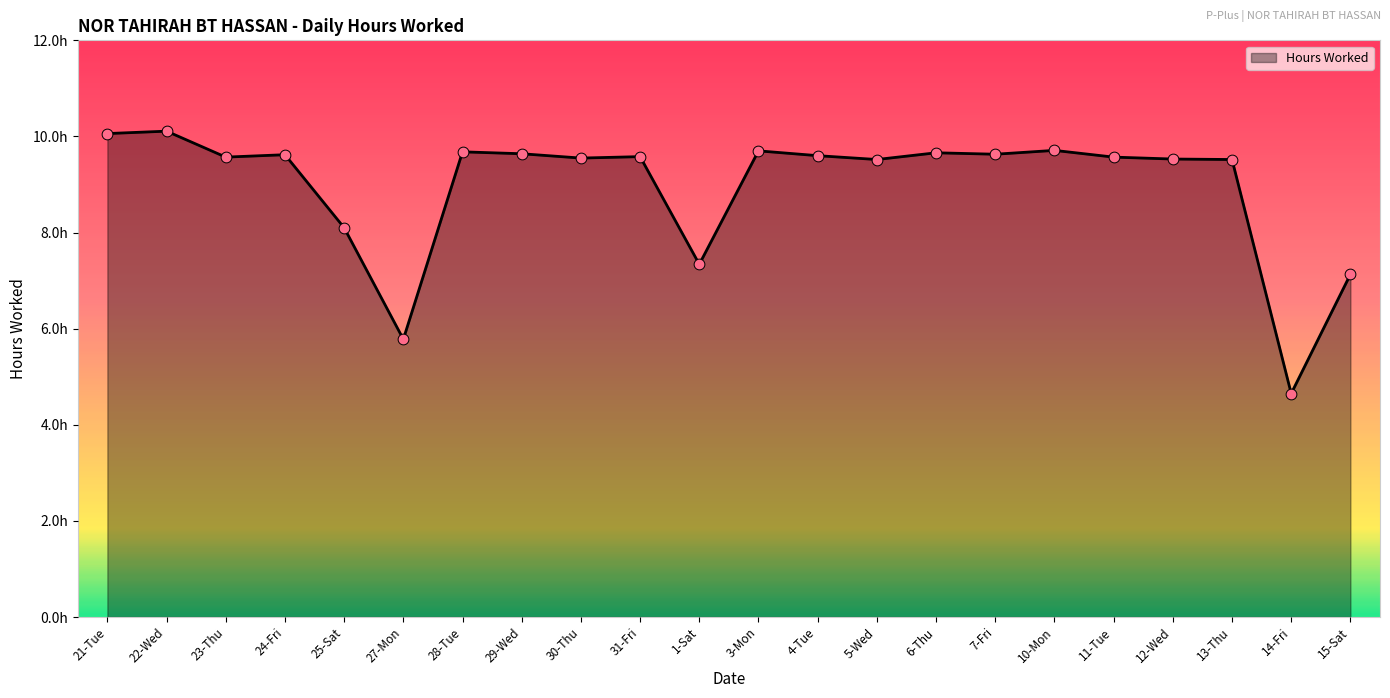

What is the change in value from 29-Wed to 31-Fri?

-0.1